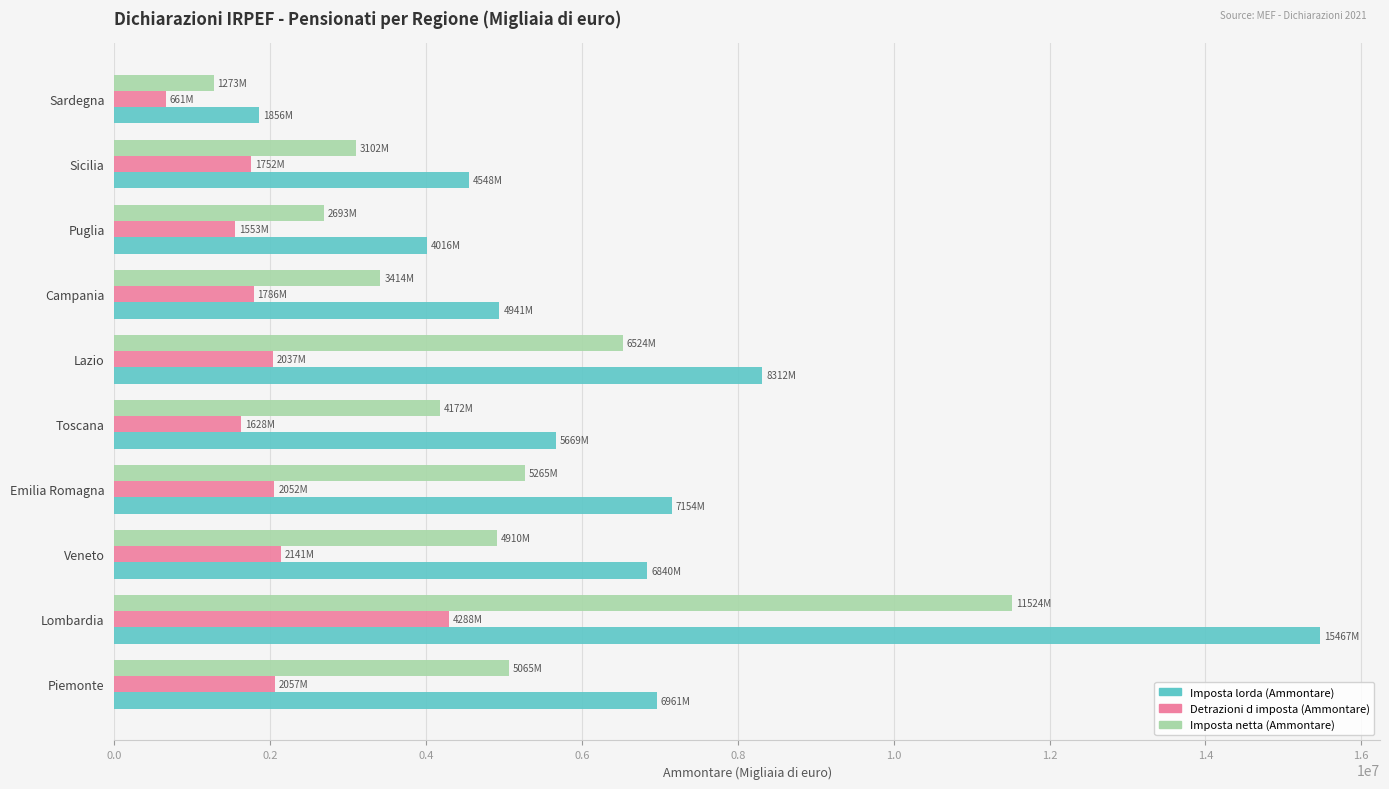

The Imposta lorda (Ammontare) series shows 11242919 at Veneto. True or false?

False